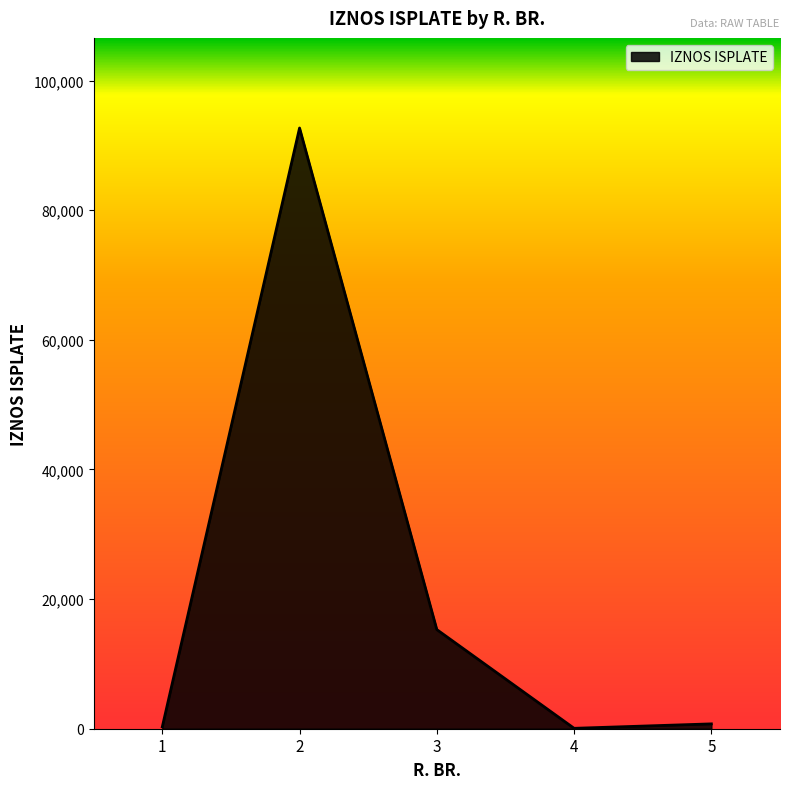

Which has a higher value, 2 or 3?

2